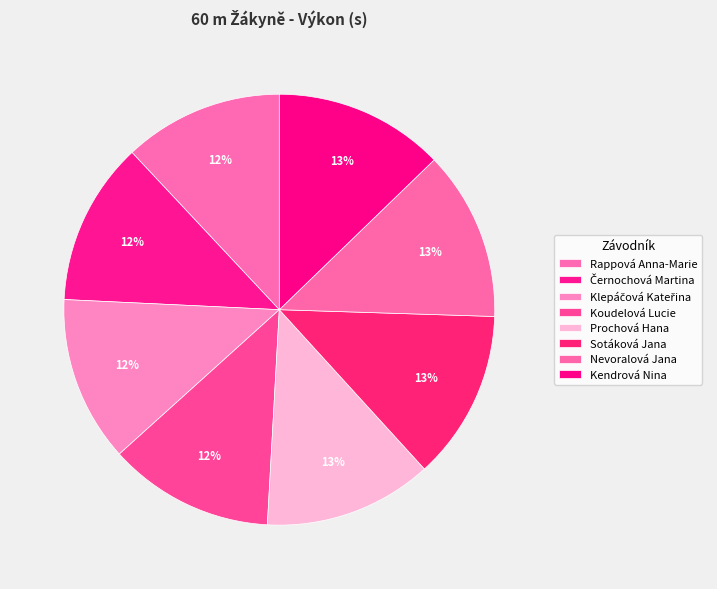

How many slices are in this pie chart?

8